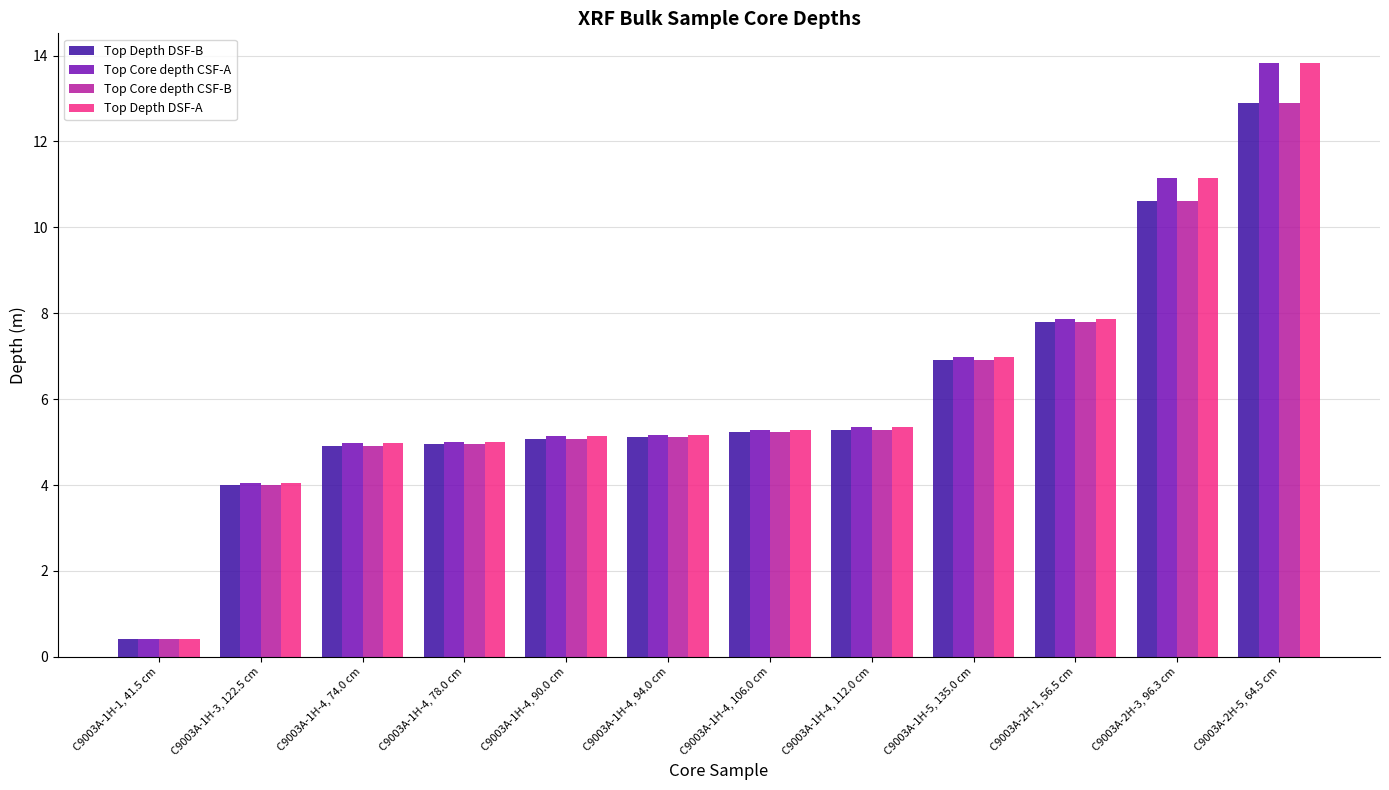

What is the difference between the highest and lowest values at C9003A-2H-5, 64.5 cm?

0.9